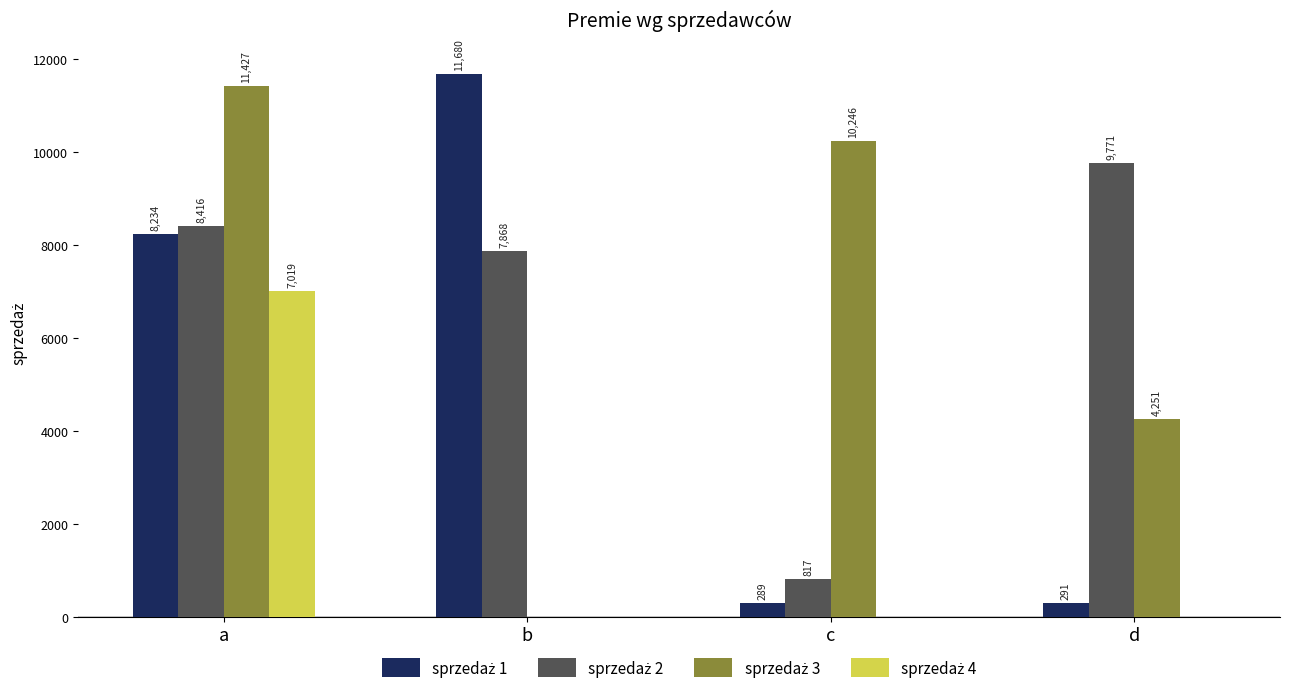

How many groups of bars are there?

4